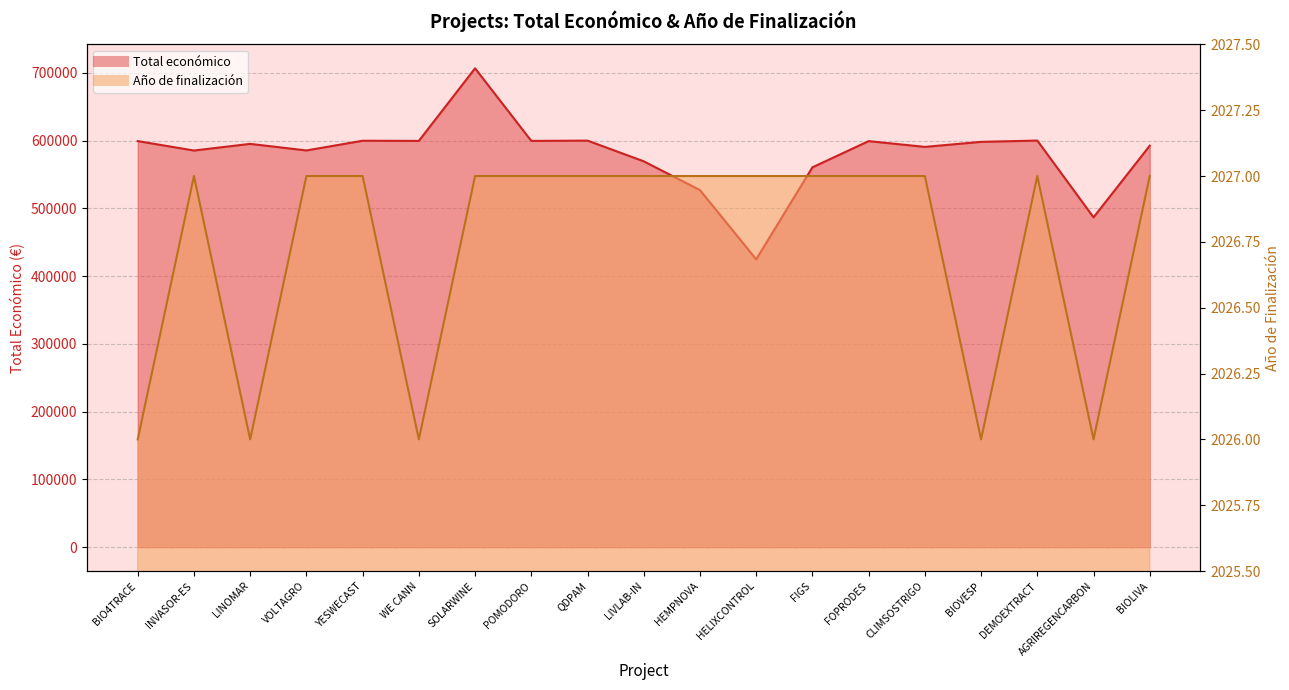

What is the smallest value displayed?

2026